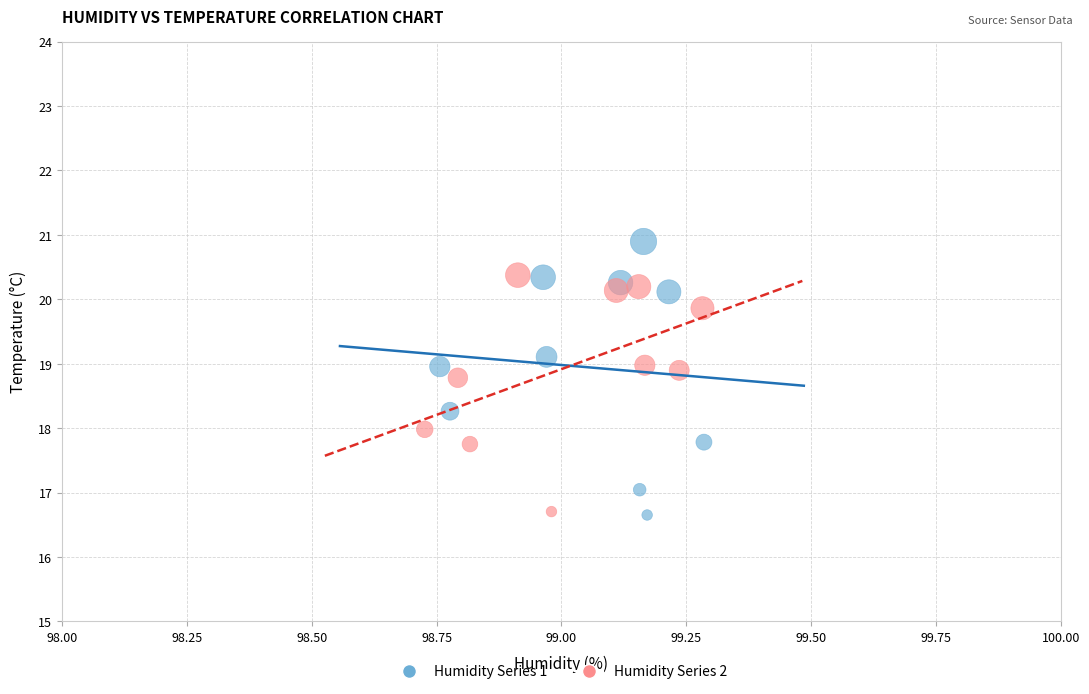

Which series reaches the maximum Y coordinate?

Humidity Series 1